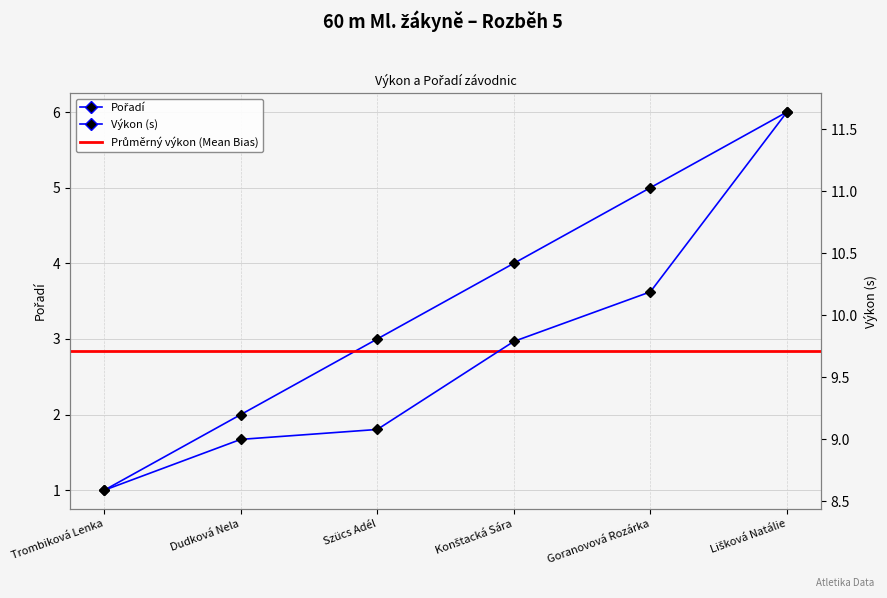

What is the maximum value shown in the chart?

11.6